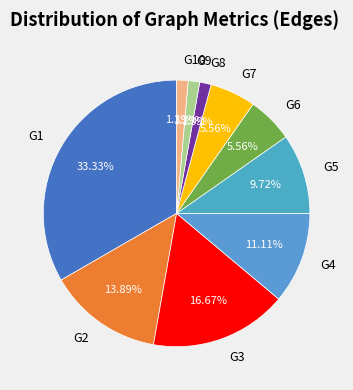

Does G10 account for over 50% of the chart?

No